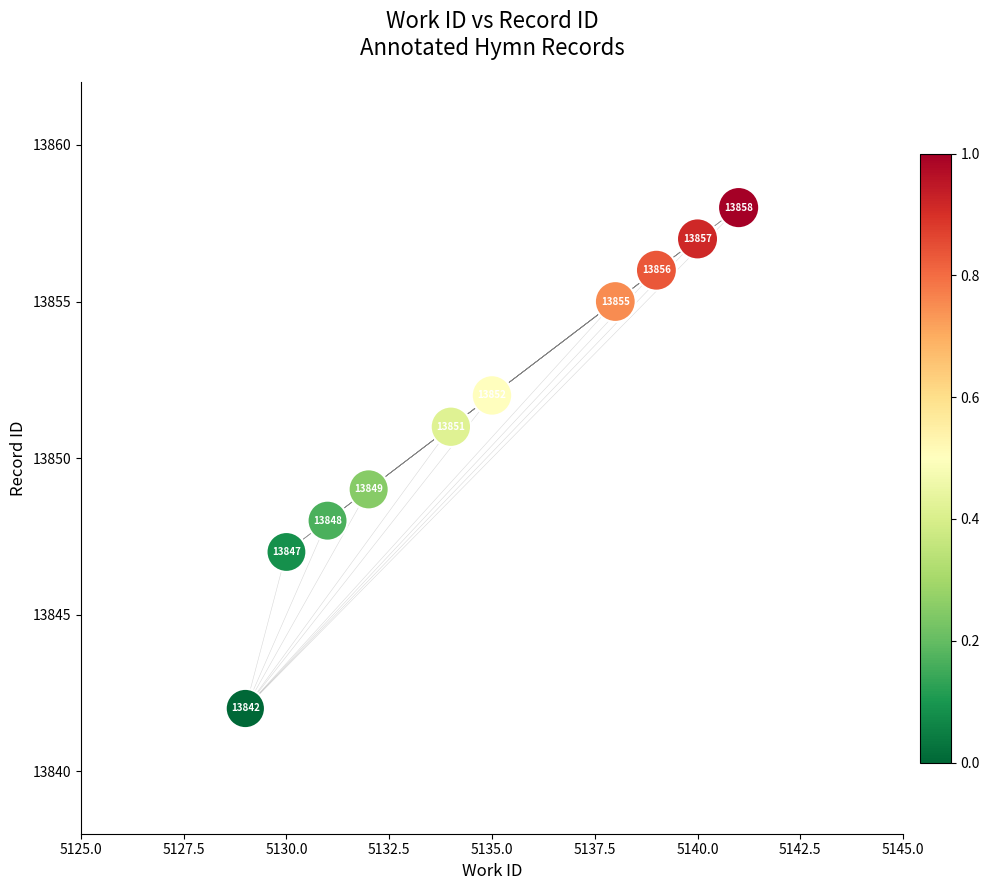

What is the average X value?

5135